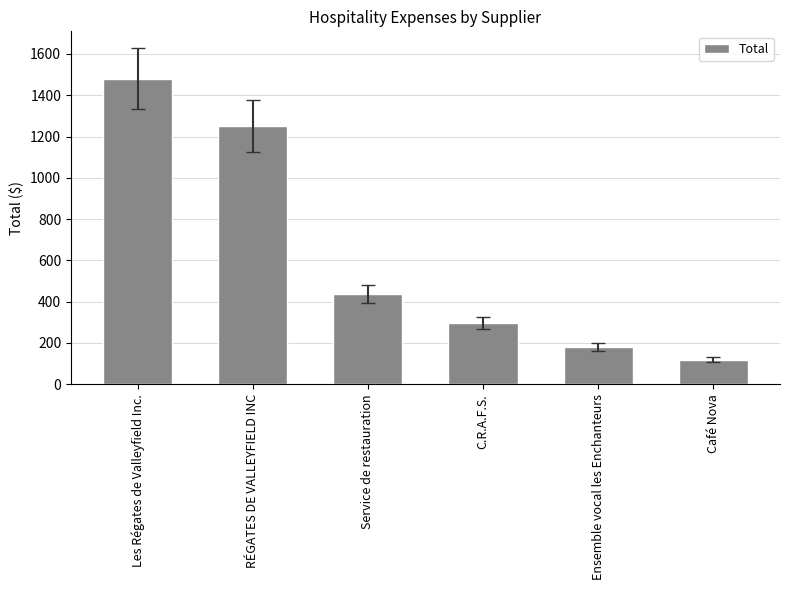

Reading left to right, transcribe all the data shown in this chart.

Les Régates de Valleyfield Inc.=1480.0	RÉGATES DE VALLEYFIELD INC=1250.0	Service de restauration=437.1	C.R.A.F.S.=296.0	Ensemble vocal les Enchanteurs=180.0	Café Nova=120.0